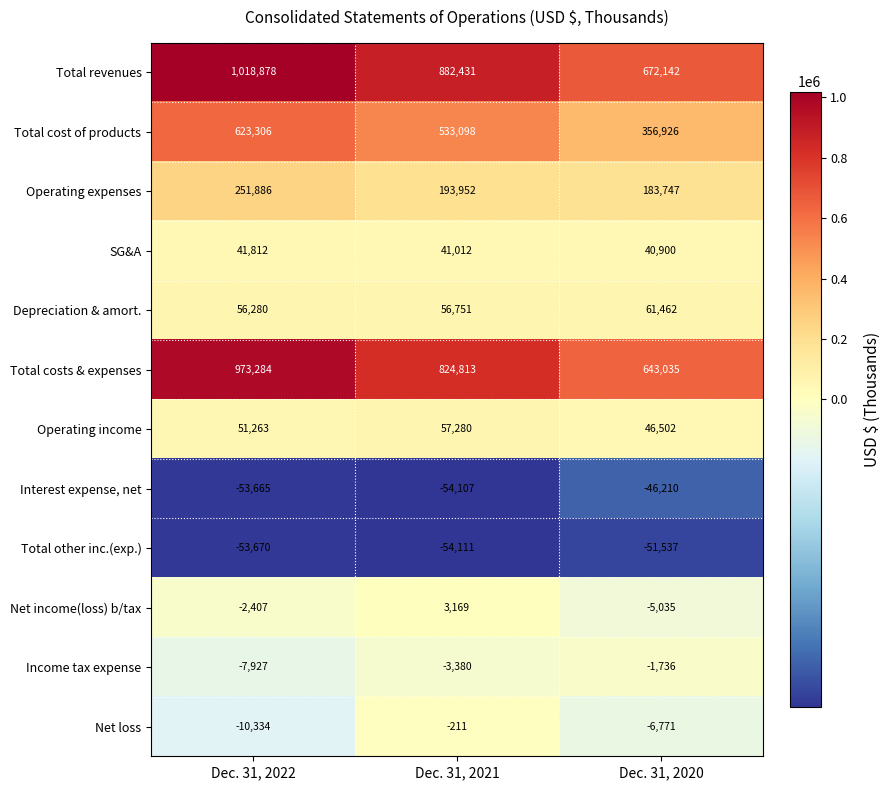

Count the number of categories in the chart.

3